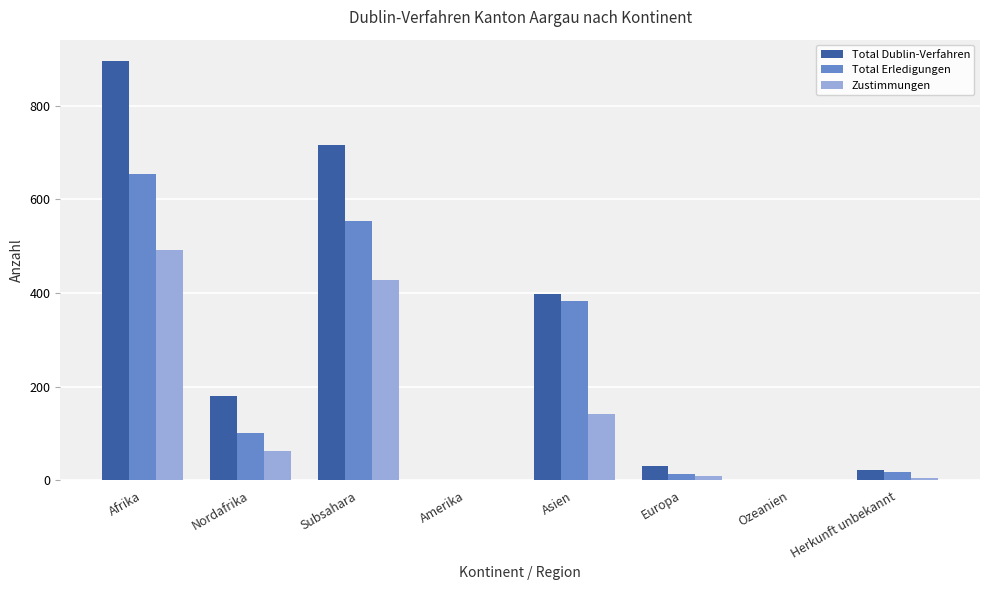

Where is Zustimmungen nearest to the value 245?

Asien